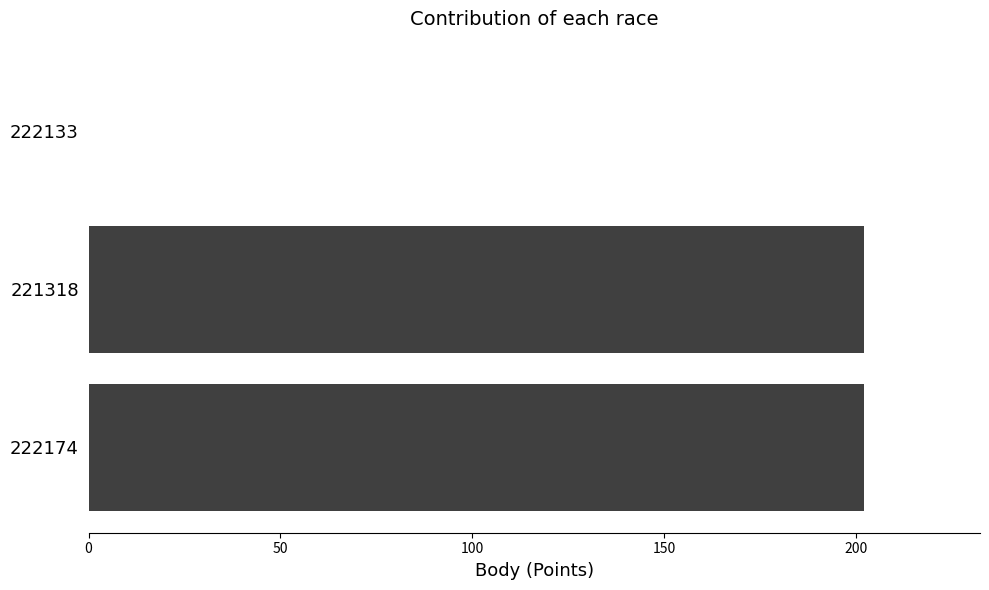

Is it true that the value at 221318 is 202?

True